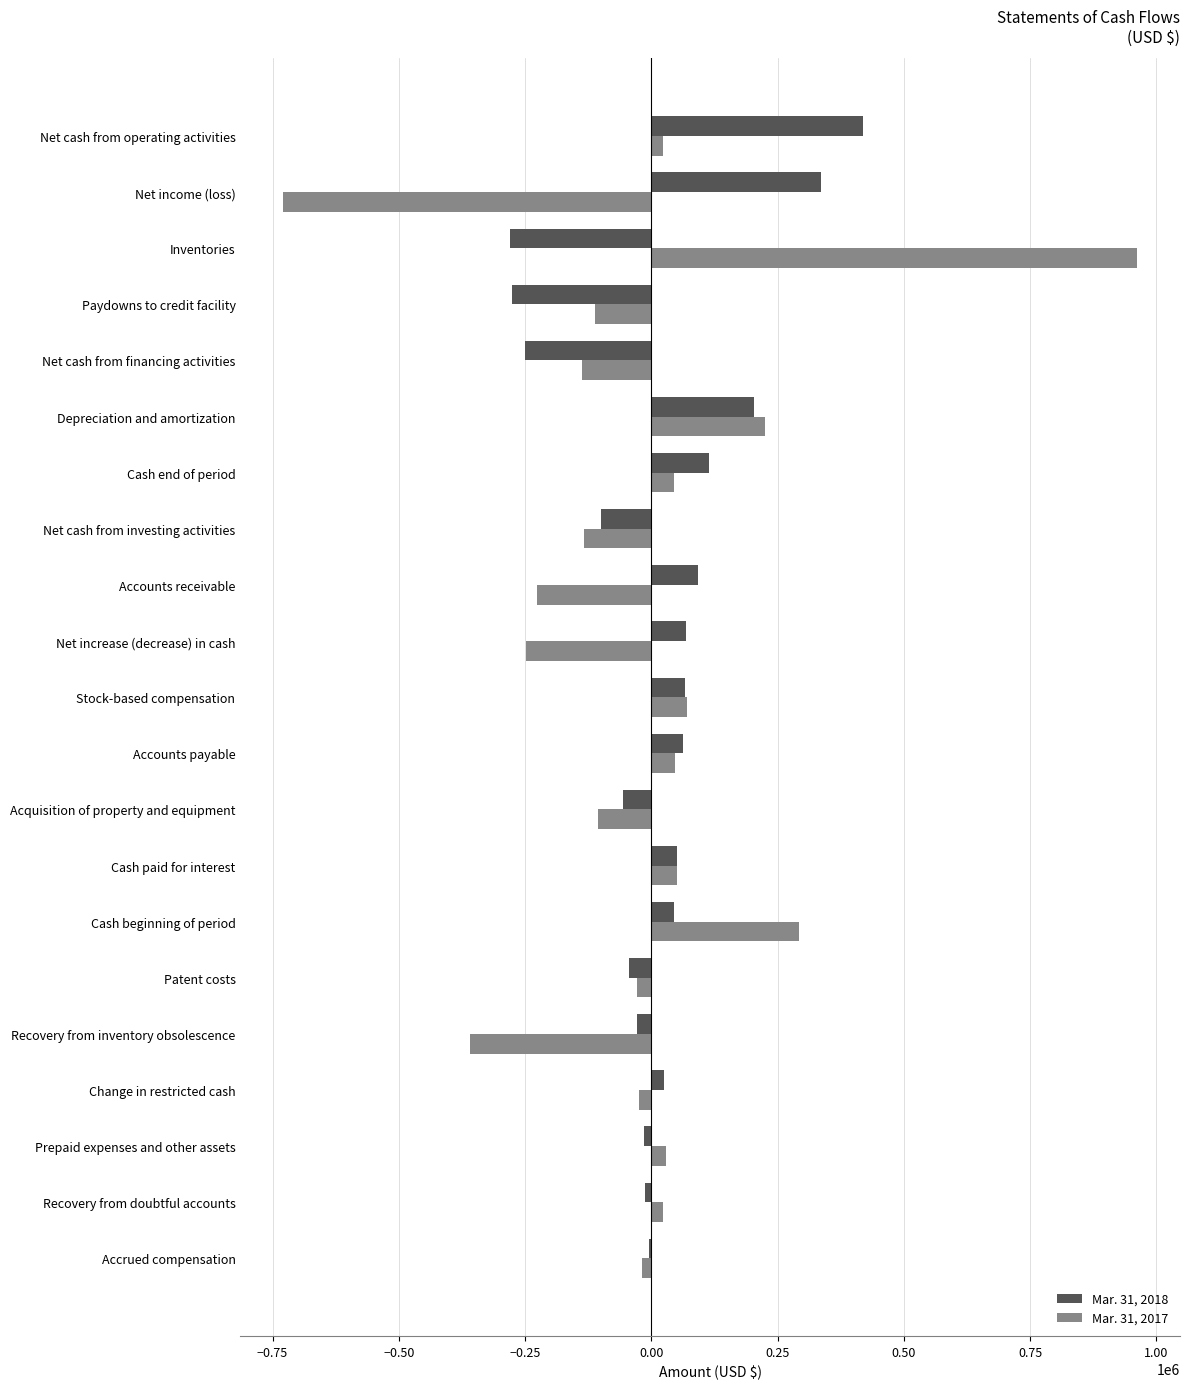

How many values in the Mar. 31, 2017 series exceed -18565?

10